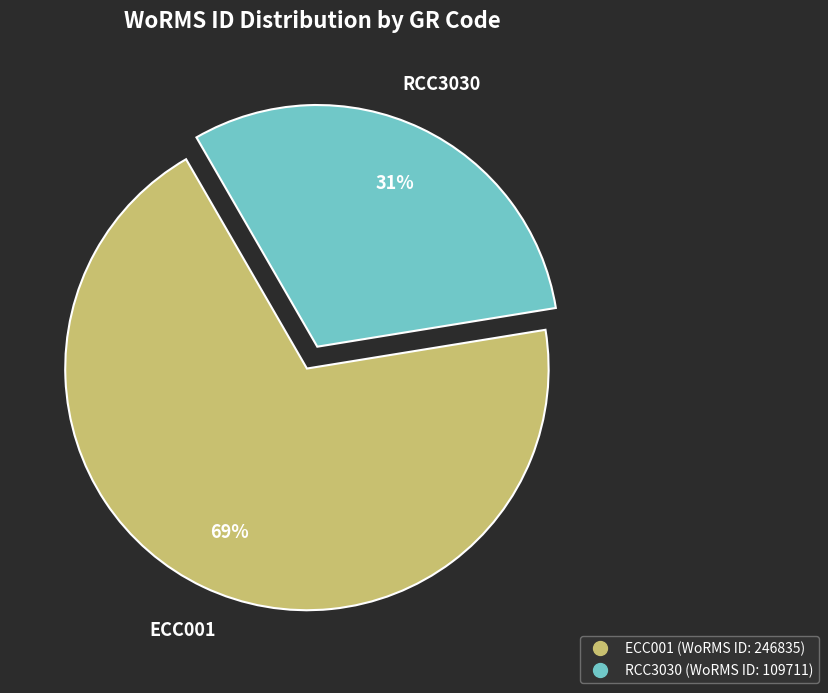

Is it true that ECC001 is 69% of the pie?

True